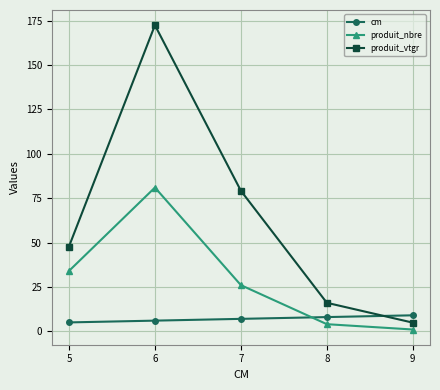

Which series ends up on top after the final intersection of produit_nbre and cm?

cm